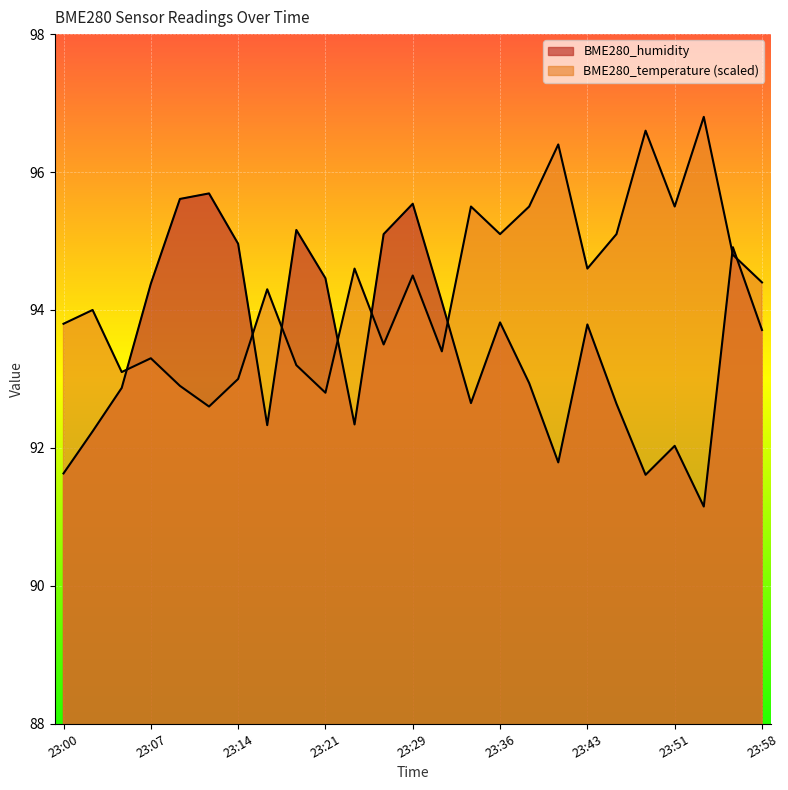

Between 23:51 and 23:12, which is larger?

23:12